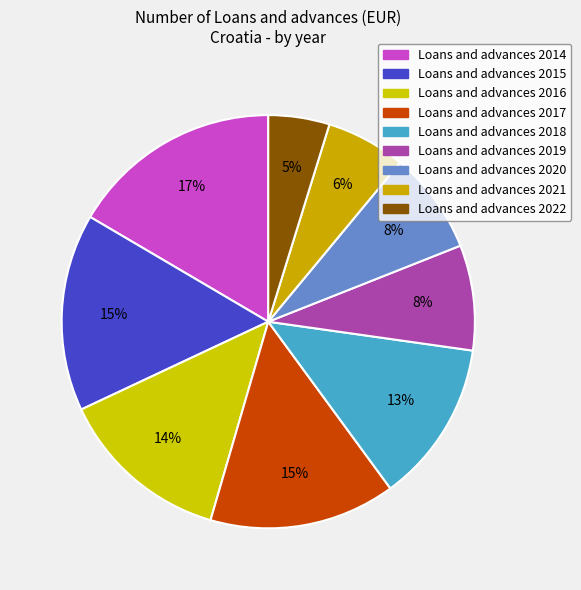

How many segments does this pie chart have?

9